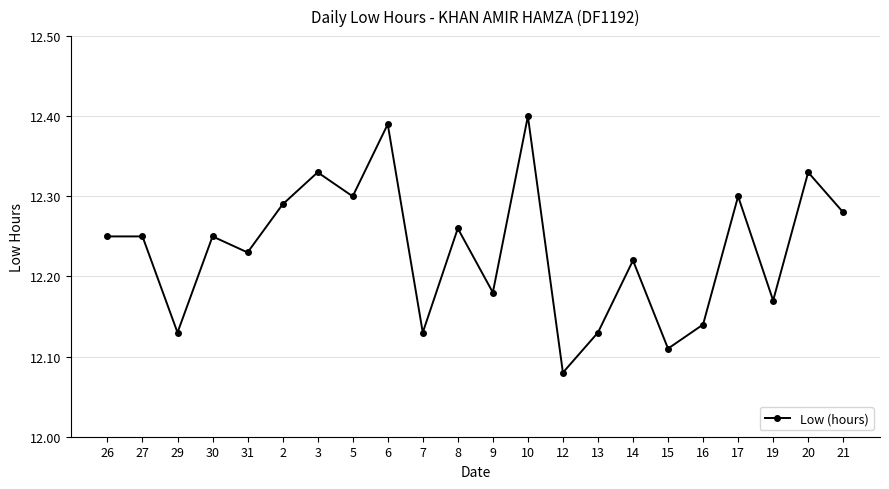

Where is the data nearest to the value 12?

12